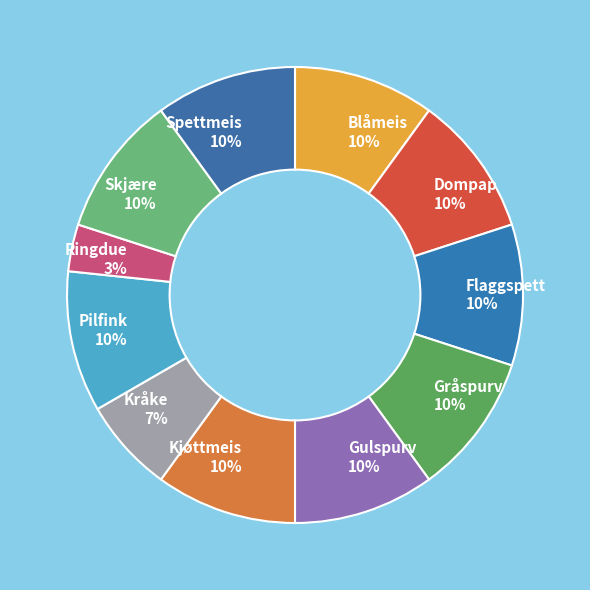

Which slice is the smallest?

Ringdue